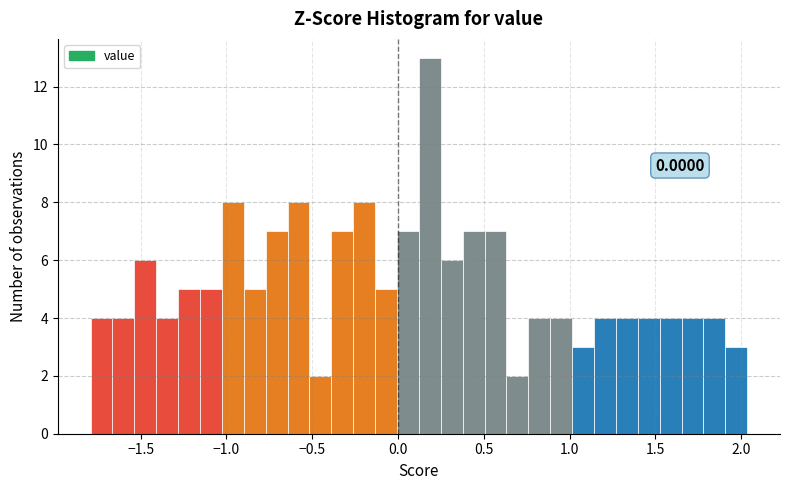

Around what value on the x-axis is the tallest bar? Give the approximate position of its centre, as read against the axis.

0.20